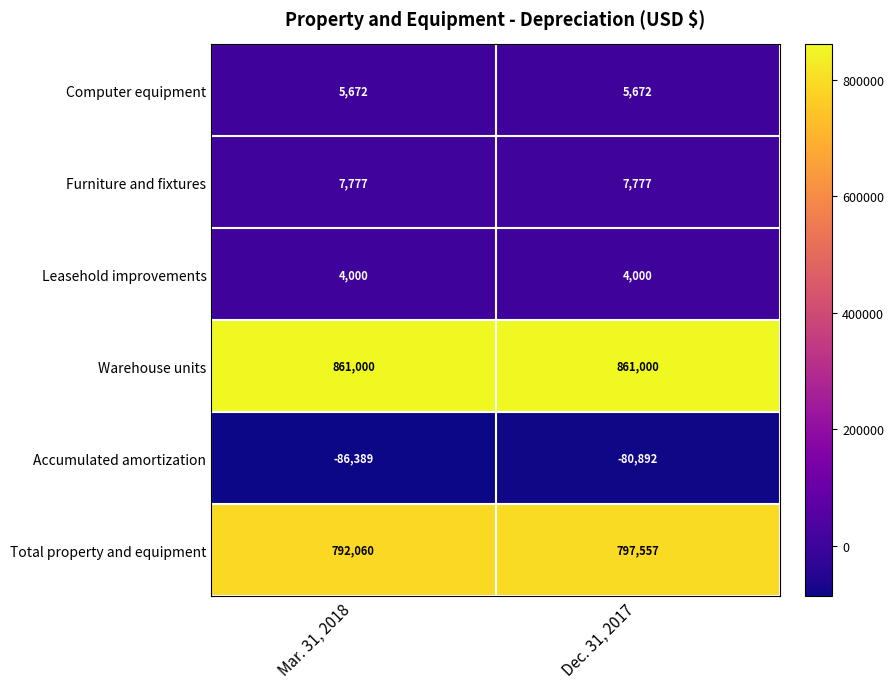

Reading right to left, list all the values displayed in this chart.

Computer equipment: 5672	5672
Furniture and fixtures: 7777	7777
Leasehold improvements: 4000	4000
Warehouse units: 861000	861000
Accumulated amortization: -80892	-86389
Total property and equipment: 797557	792060